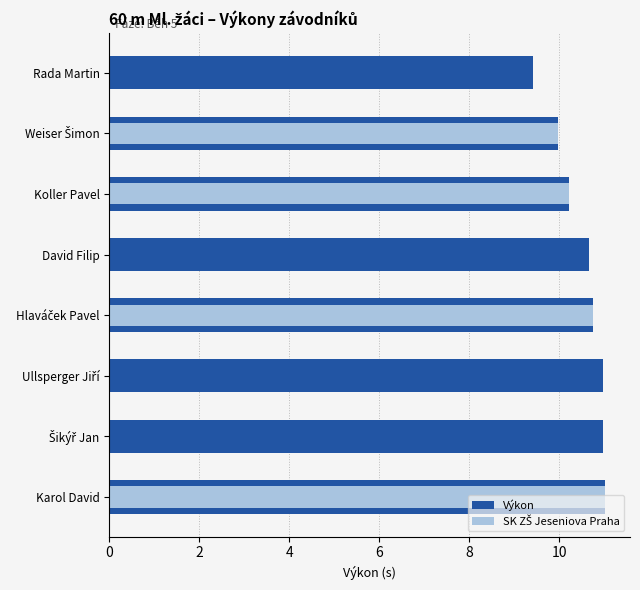

What are all the series names shown in the legend?

Výkon, SK ZŠ Jeseniova Praha